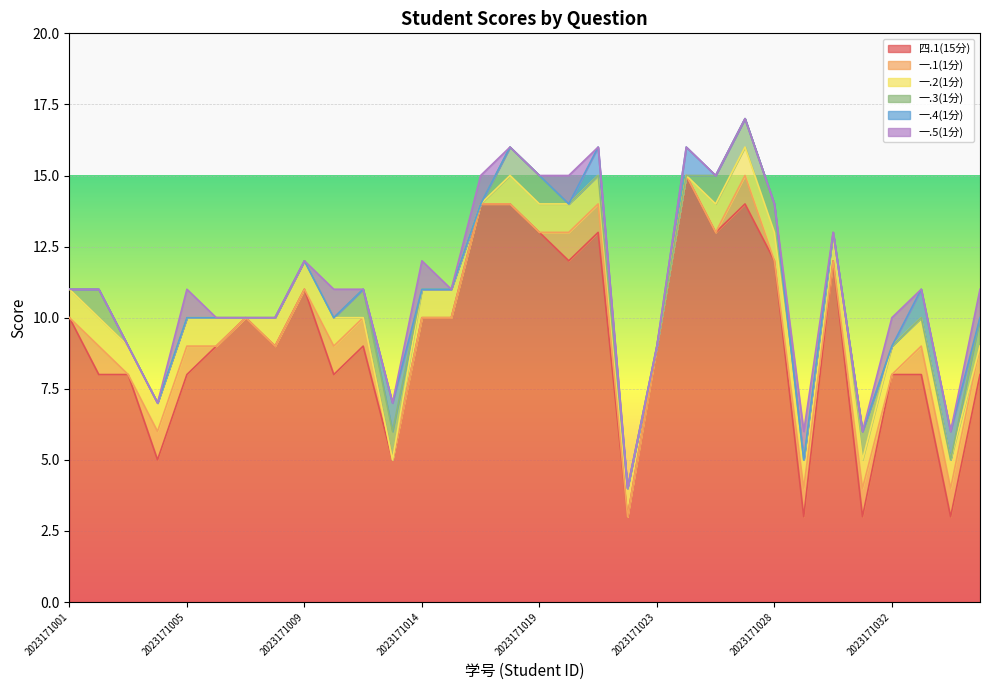

At which label is 一.3(1分) closest to 0?

2023171001